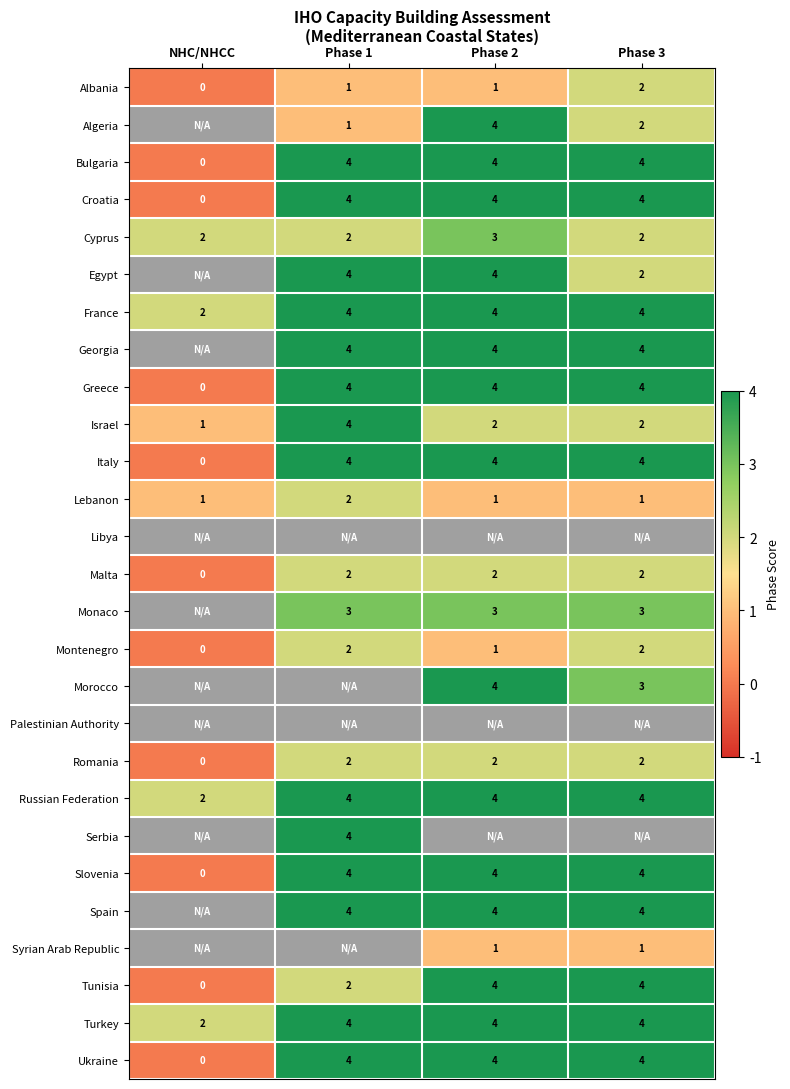

At which label does Russian Federation reach its minimum?

NHC/NHCC